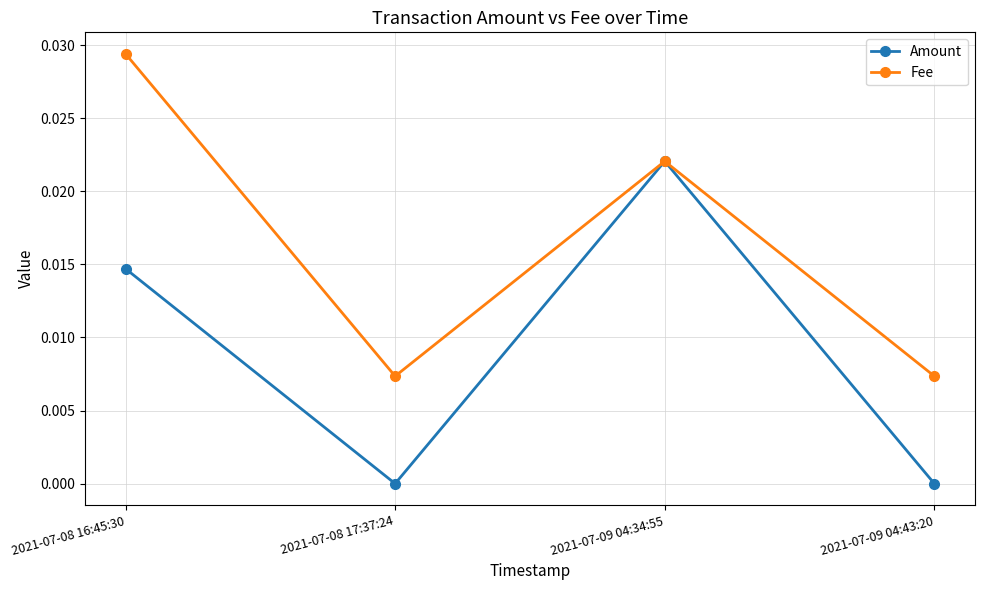

How many distinct data groups are displayed?

2